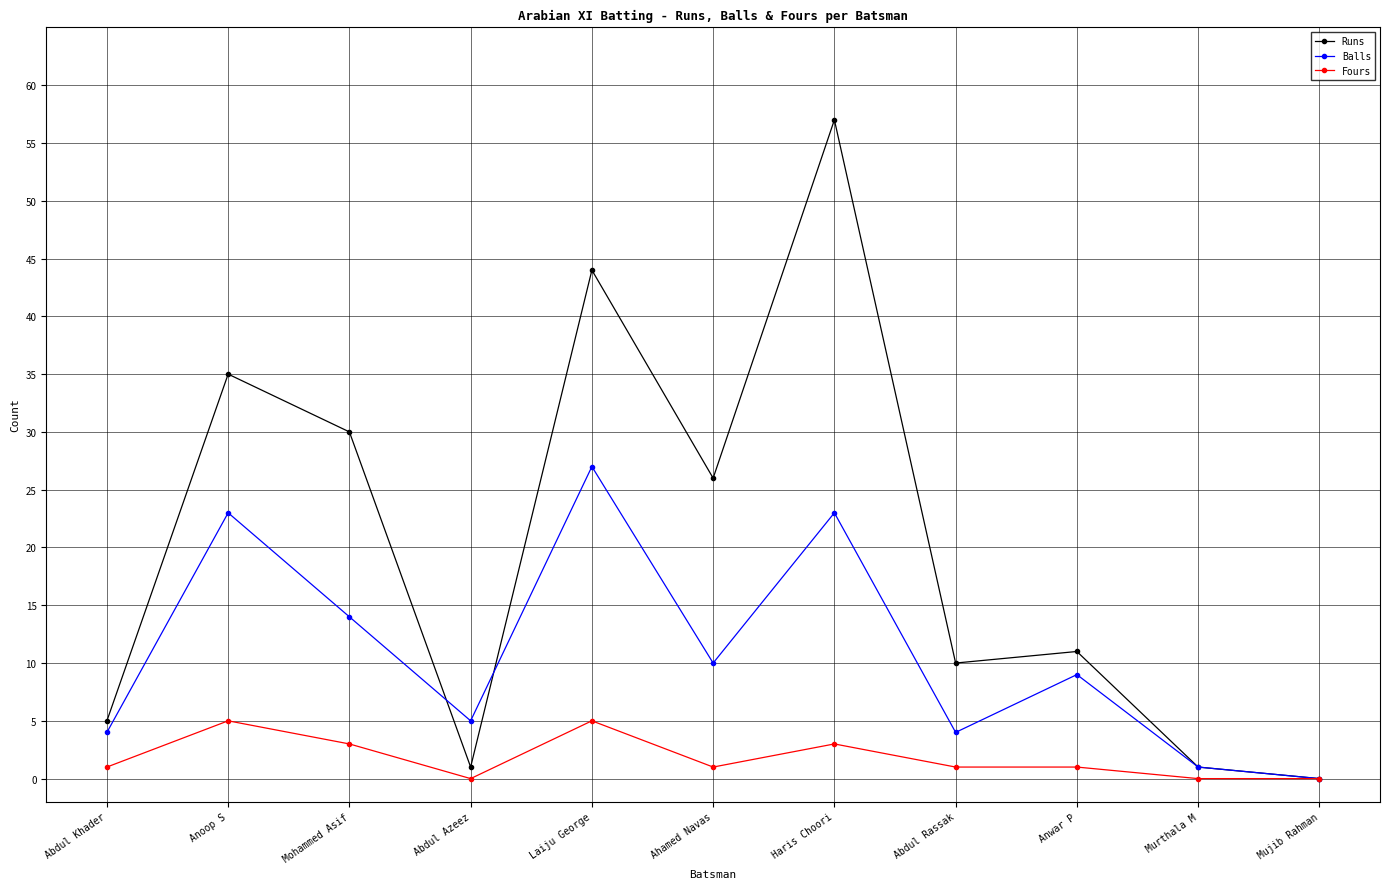

What is the sum of the Runs values at Abdul Azeez and Mohammed Asif?

31